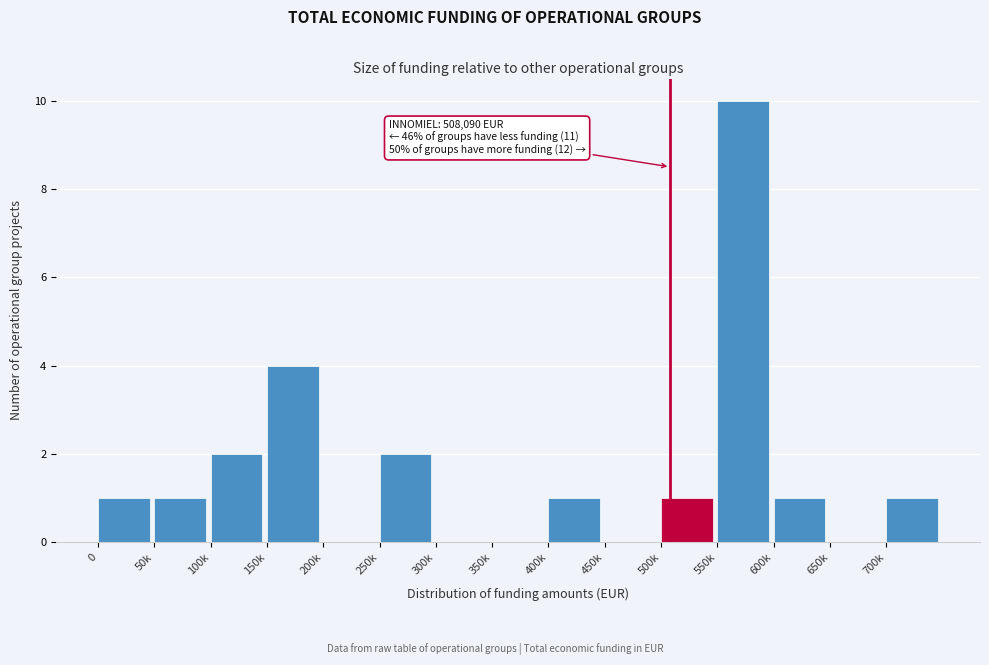

Reading left to right, list all the values displayed in this chart.

0=1	50k=1	100k=2	150k=4	200k=0	250k=2	300k=0	350k=0	400k=1	450k=0	500k=1	550k=10	600k=1	650k=0	700k=1